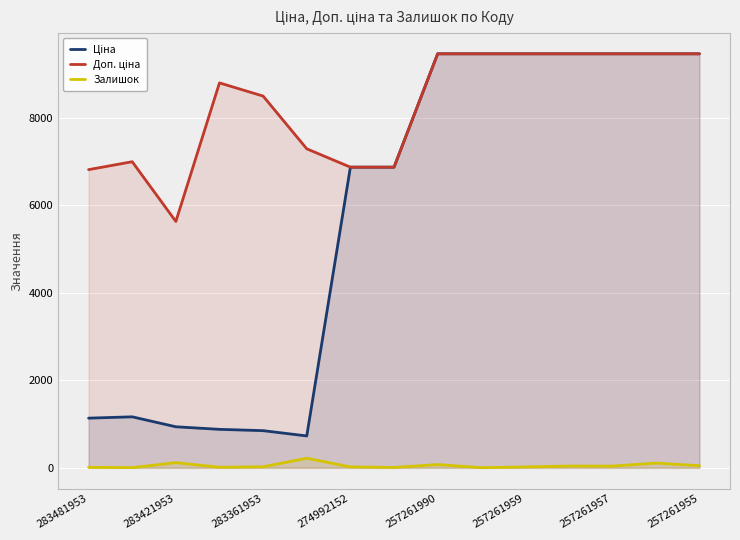

At 283361953, list the series in order from largest to smallest.

Доп. ціна, Ціна, Залишок